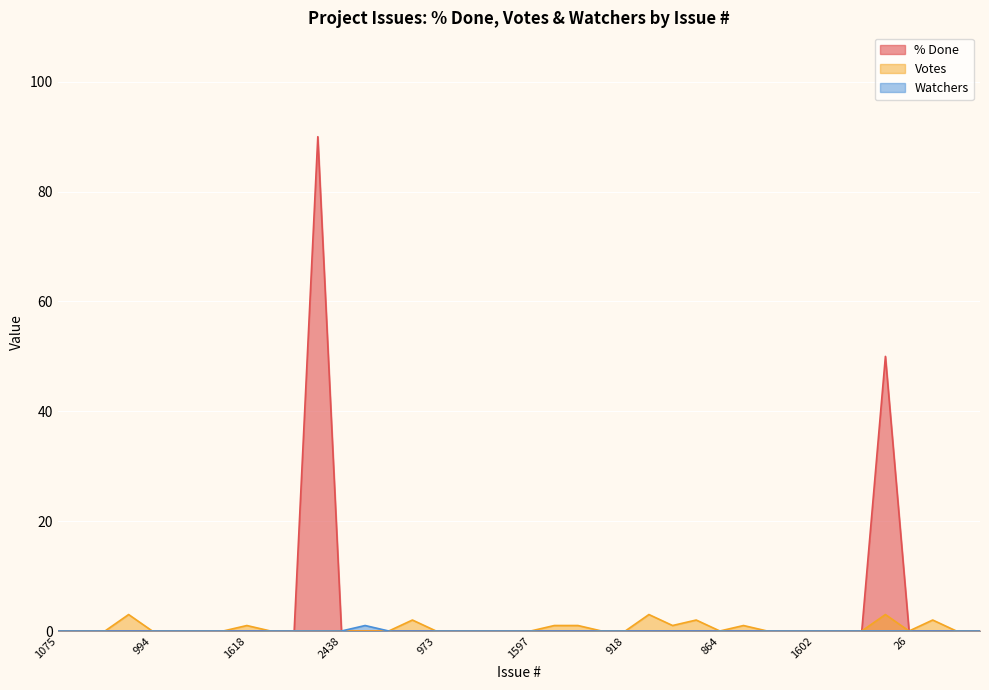

In Votes, how many points are lower than both neighbors (excluding endpoints)?

3